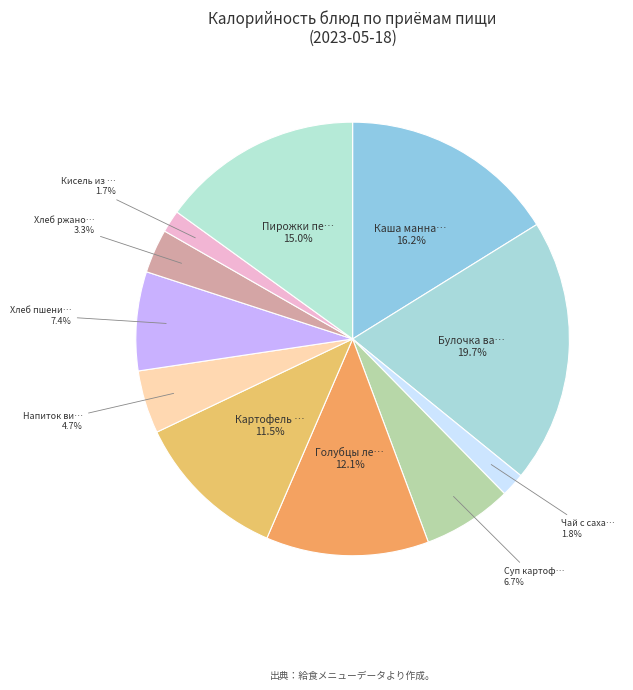

To the nearest percent, what is the average slice percentage?

9%